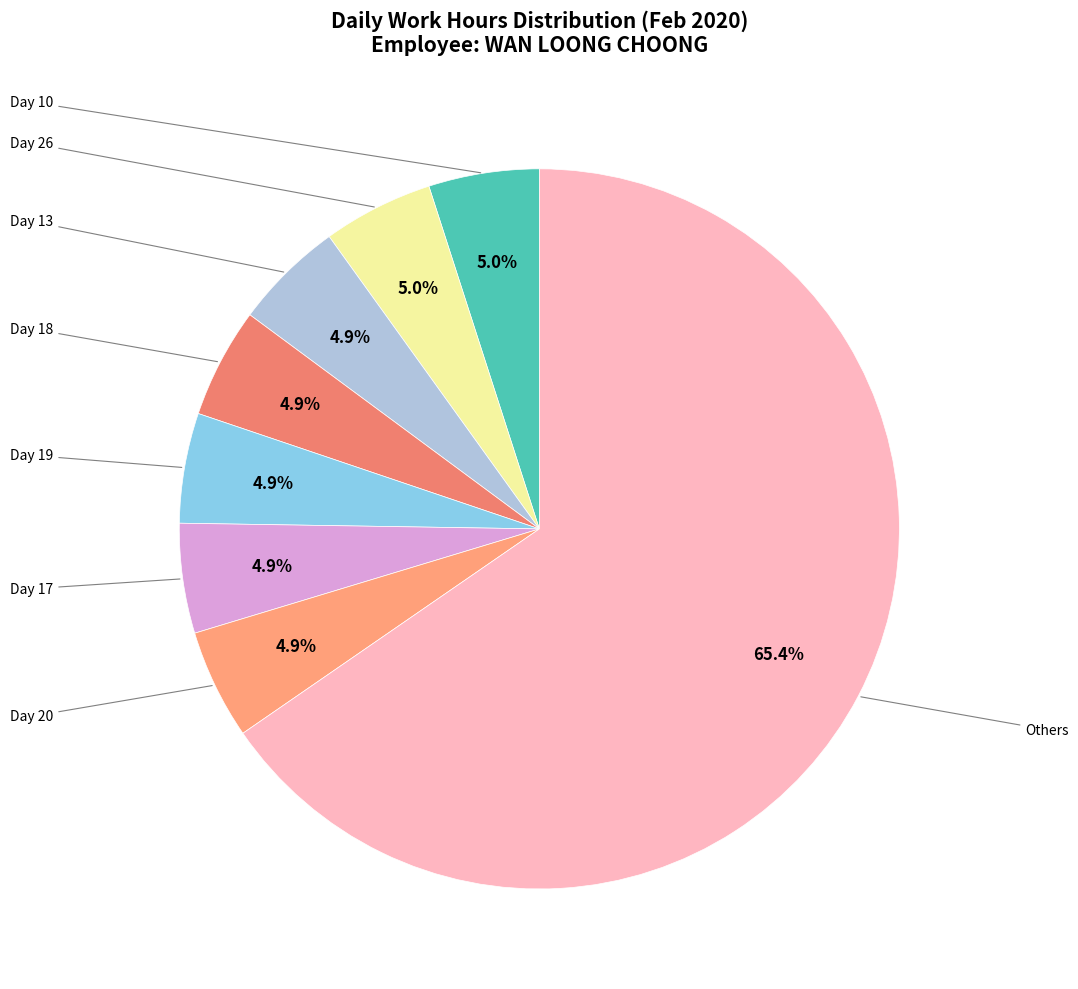

Count the number of slices in the pie.

8